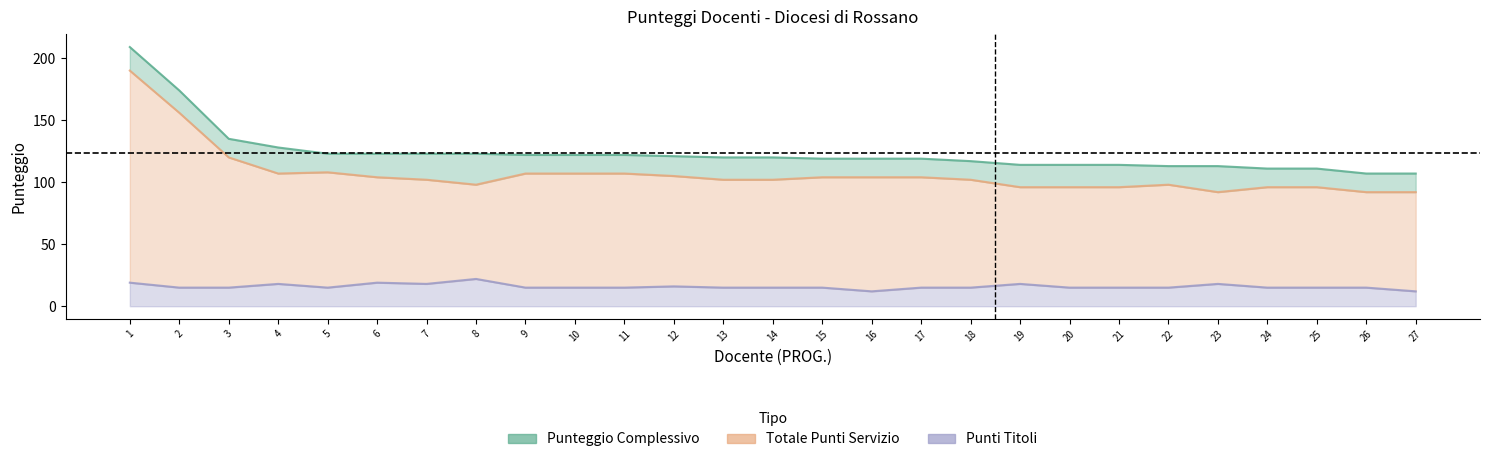

True or false: Totale Punti Servizio and Punti Titoli cross at least once.

False